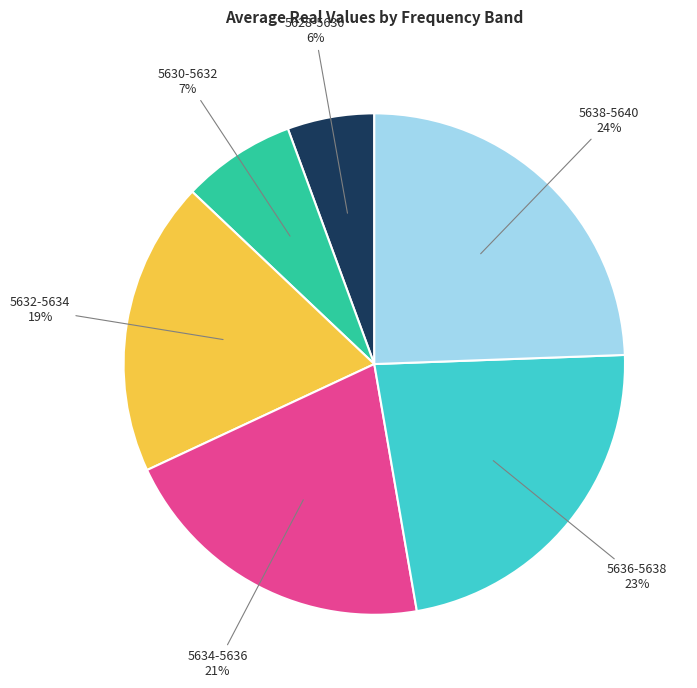

Do 5628-5630 and 5630-5632 together represent more than half of the pie?

No